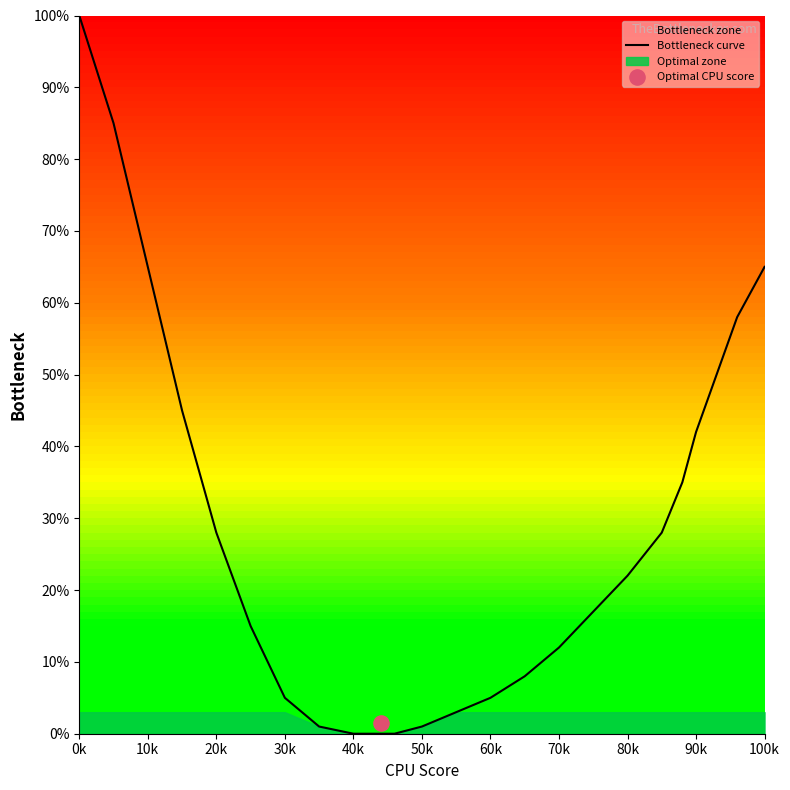

What is the maximum value for Bottleneck curve?

100